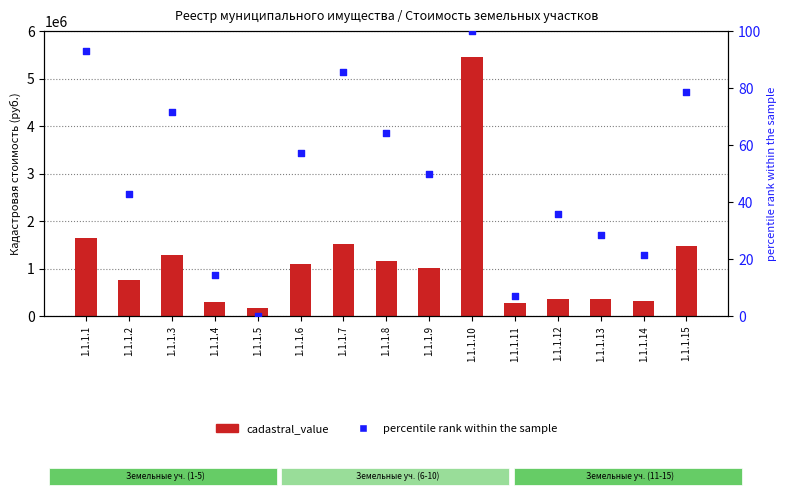

Which series reaches the minimum Y coordinate?

percentile rank within the sample